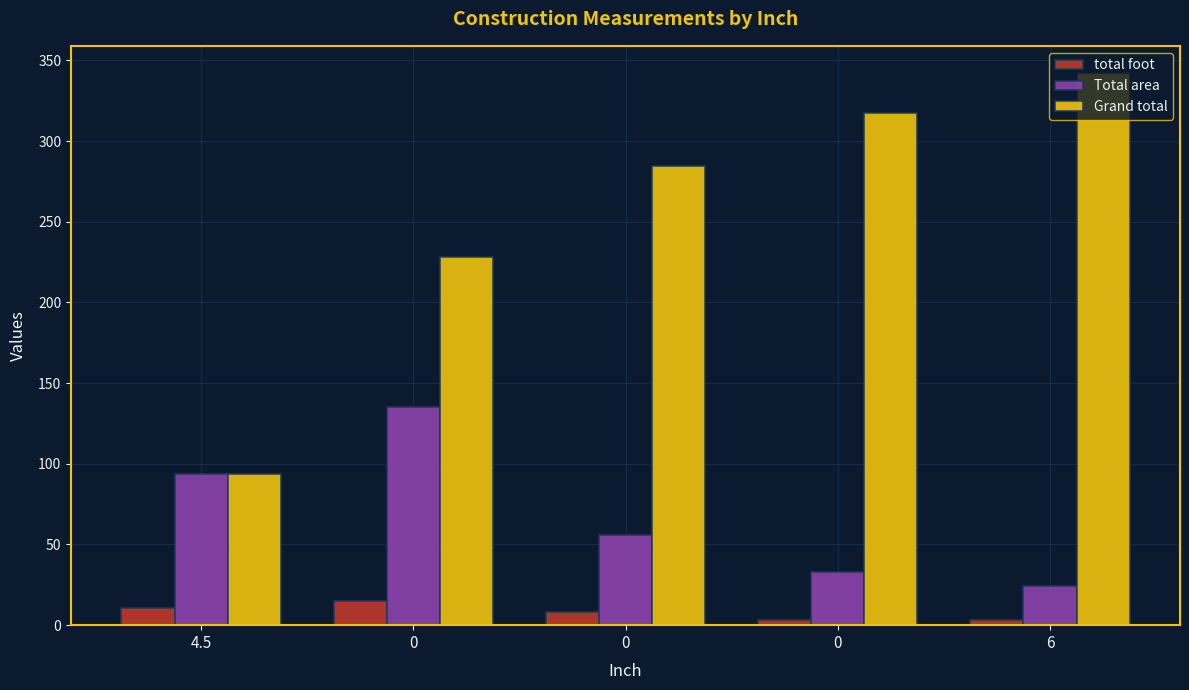

What is the approximate value of Total area at 0?

56.0